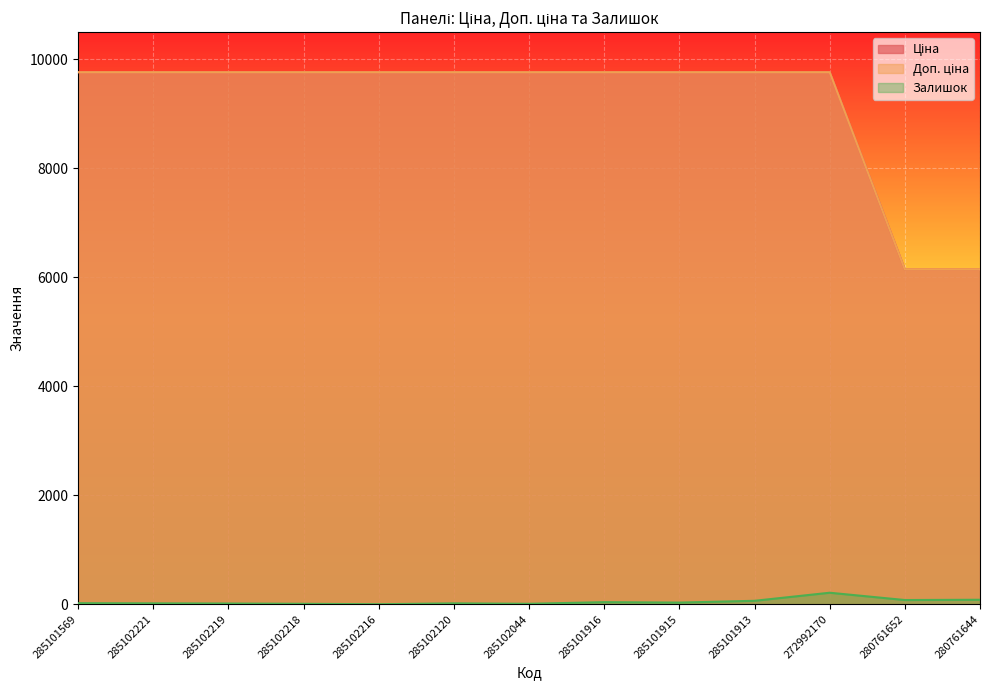

True or false: Ціна has a value of 16707.7 at 285102120.

False